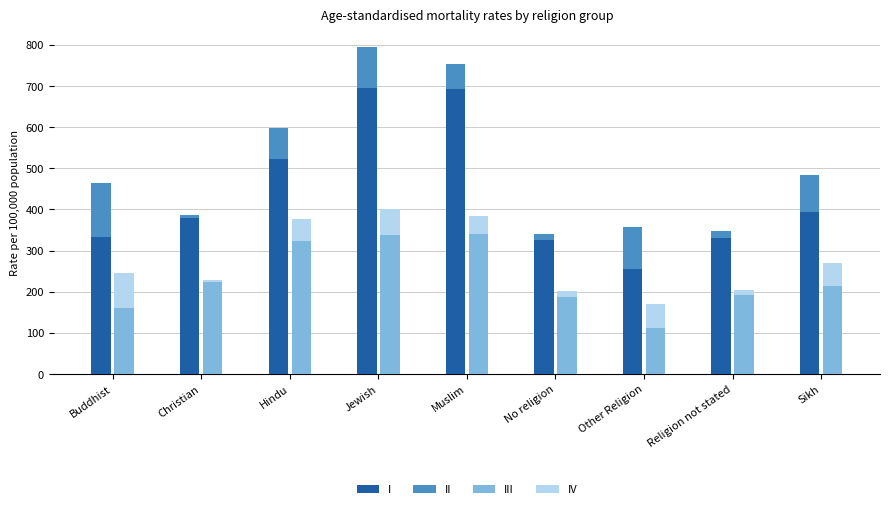

Reading left to right, transcribe all the data shown in this chart.

I: Buddhist=332.2	Christian=379.6	Hindu=523.4	Jewish=695.5	Muslim=691.6	No religion=324.6	Other Religion=256.0	Religion not stated=329.4	Sikh=394.4
II: Buddhist=133.1	Christian=6.5	Hindu=73.4	Jewish=99.7	Muslim=63.0	No religion=15.5	Other Religion=101.2	Religion not stated=18.7	Sikh=89.0
III: Buddhist=160.6	Christian=223.8	Hindu=322.3	Jewish=338.2	Muslim=339.5	No religion=188.2	Other Religion=112.3	Religion not stated=192.1	Sikh=213.5
IV: Buddhist=84.2	Christian=4.0	Hindu=54.0	Jewish=62.3	Muslim=43.8	No religion=14.0	Other Religion=57.6	Religion not stated=12.6	Sikh=57.4